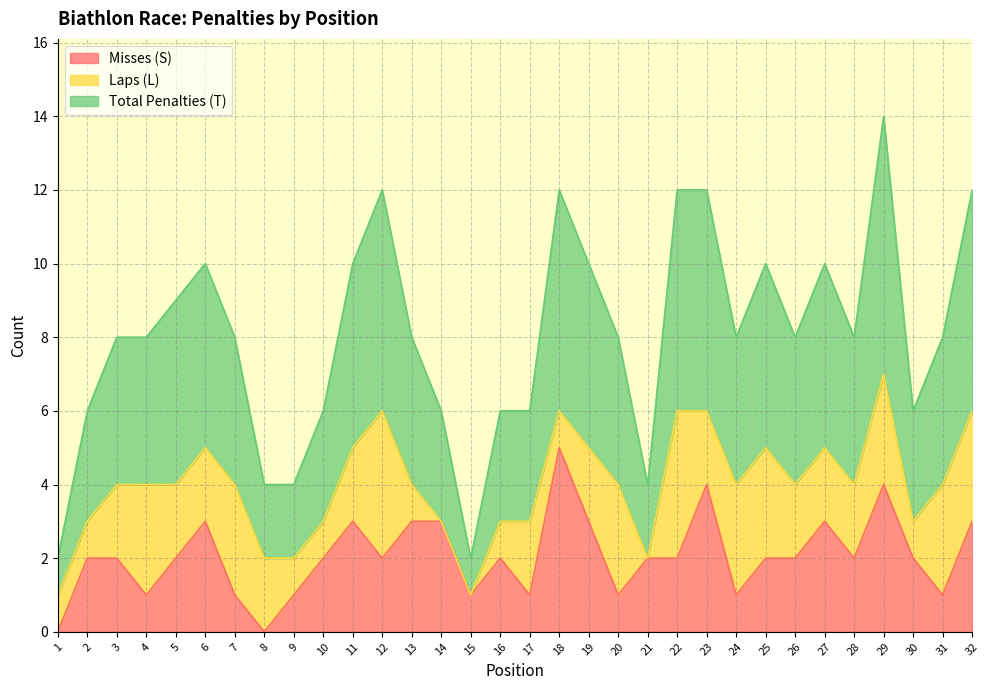

The value of Misses (S) at 19 is 3. True or false?

True